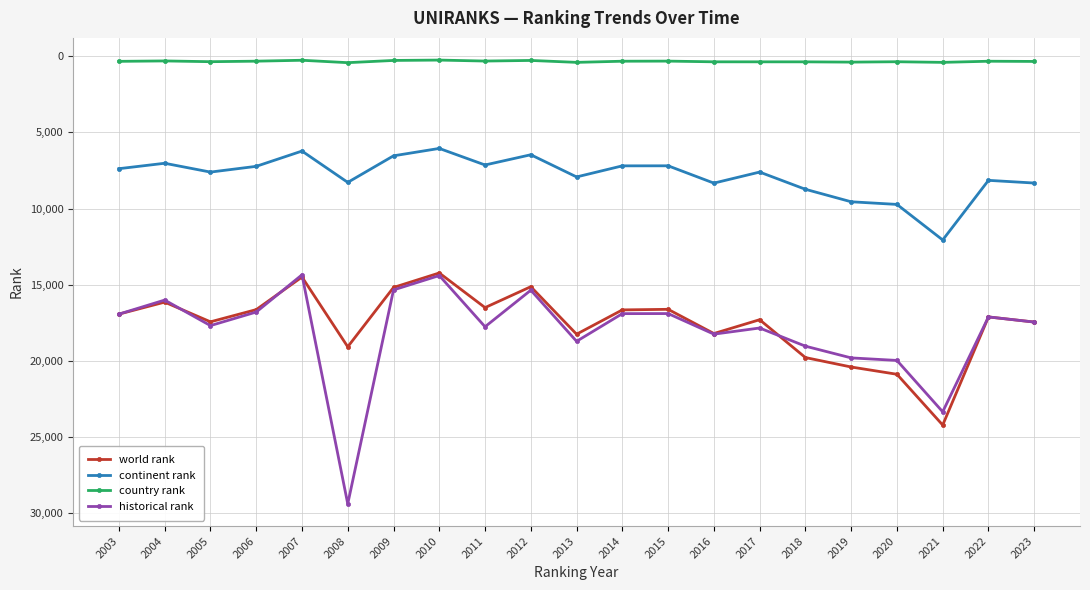

The world rank series shows 17435 at 2005. True or false?

True